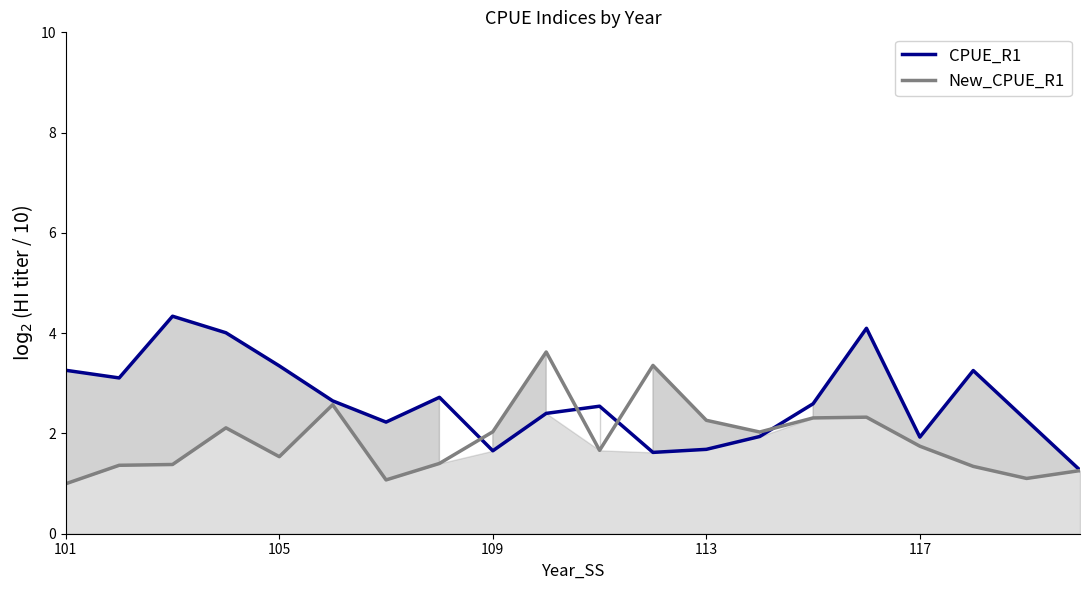

What is the average value of the New_CPUE_R1 series?

1.9